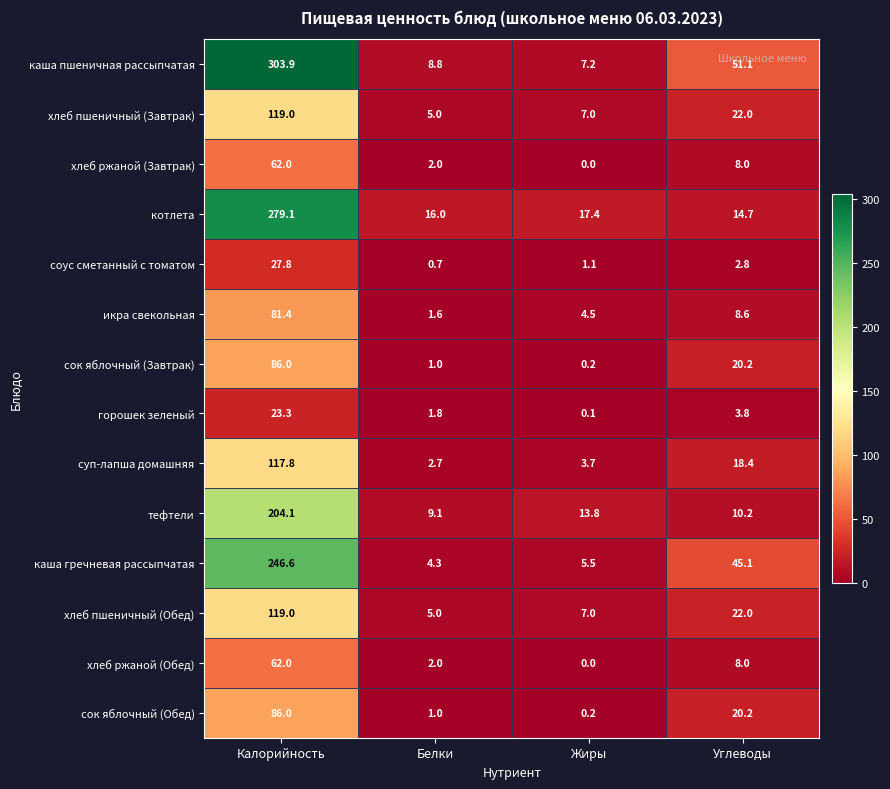

What is the average value of the хлеб ржаной (Обед) series?

18.0